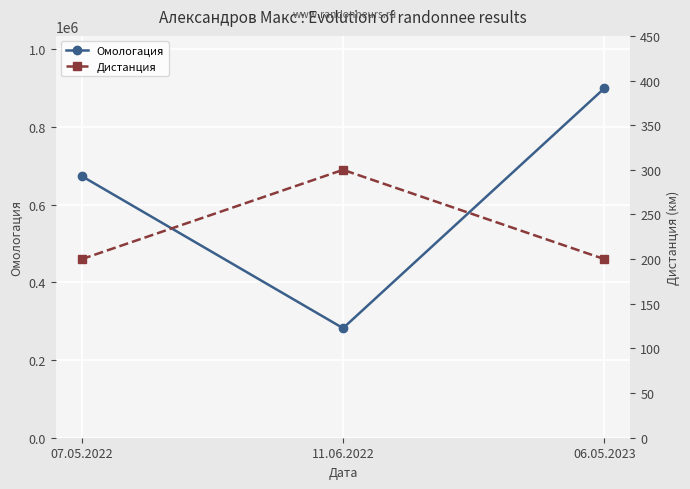

What is the label of the 3rd point from the left?

06.05.2023